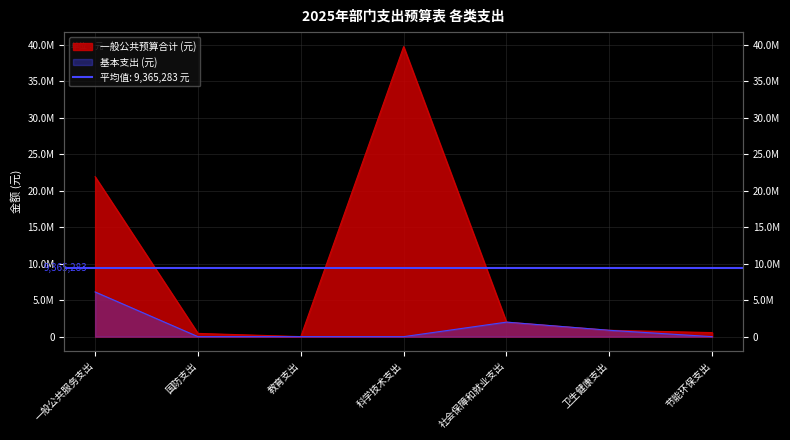

Where is the first local maximum for 一般公共预算合计 (元)?

科学技术支出